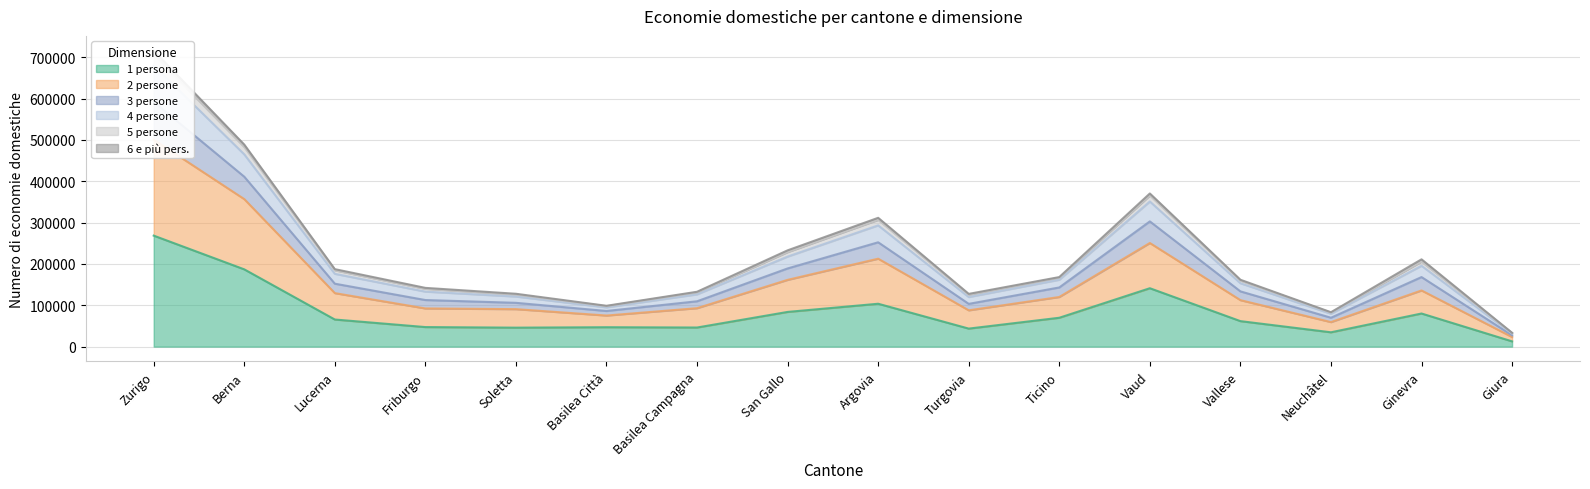

The 1 persona series shows 61677 at Vallese. True or false?

True